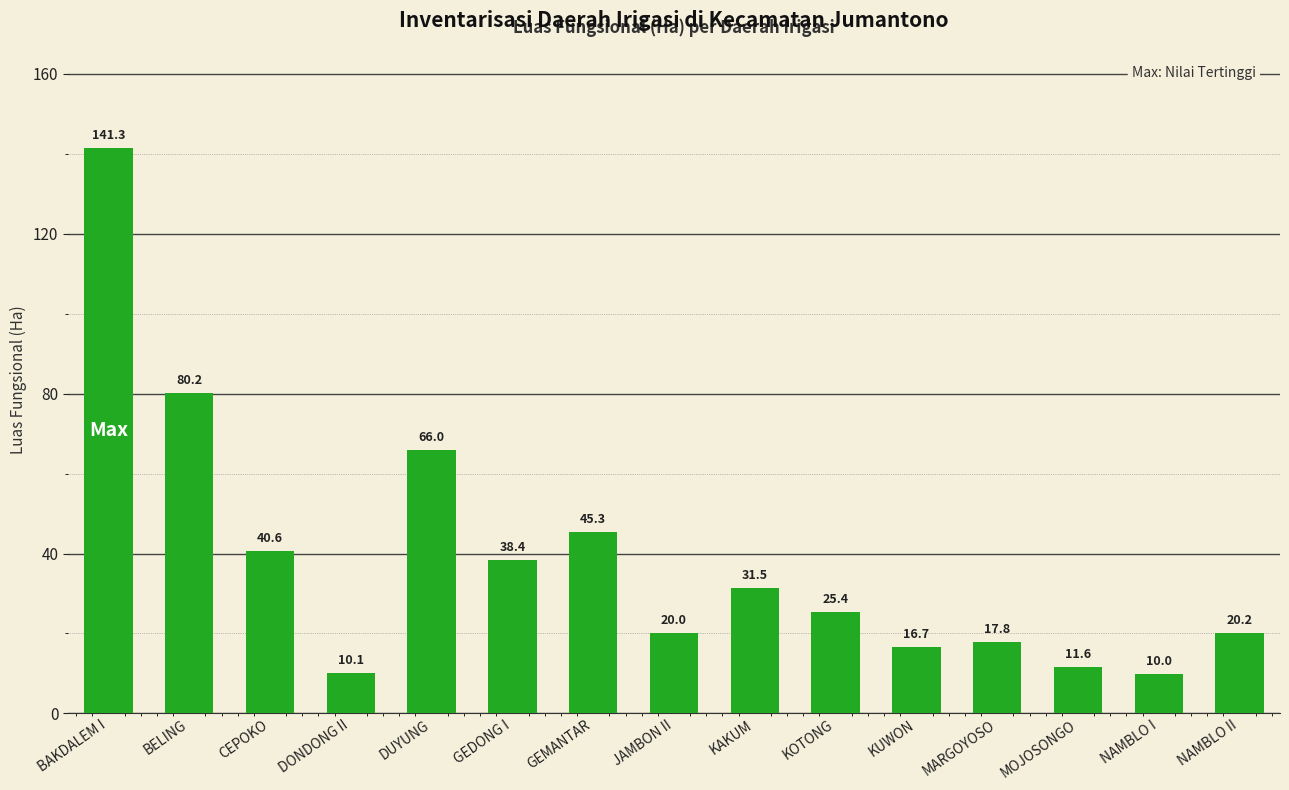

The chart shows a value of 22.2 at DUYUNG. True or false?

False